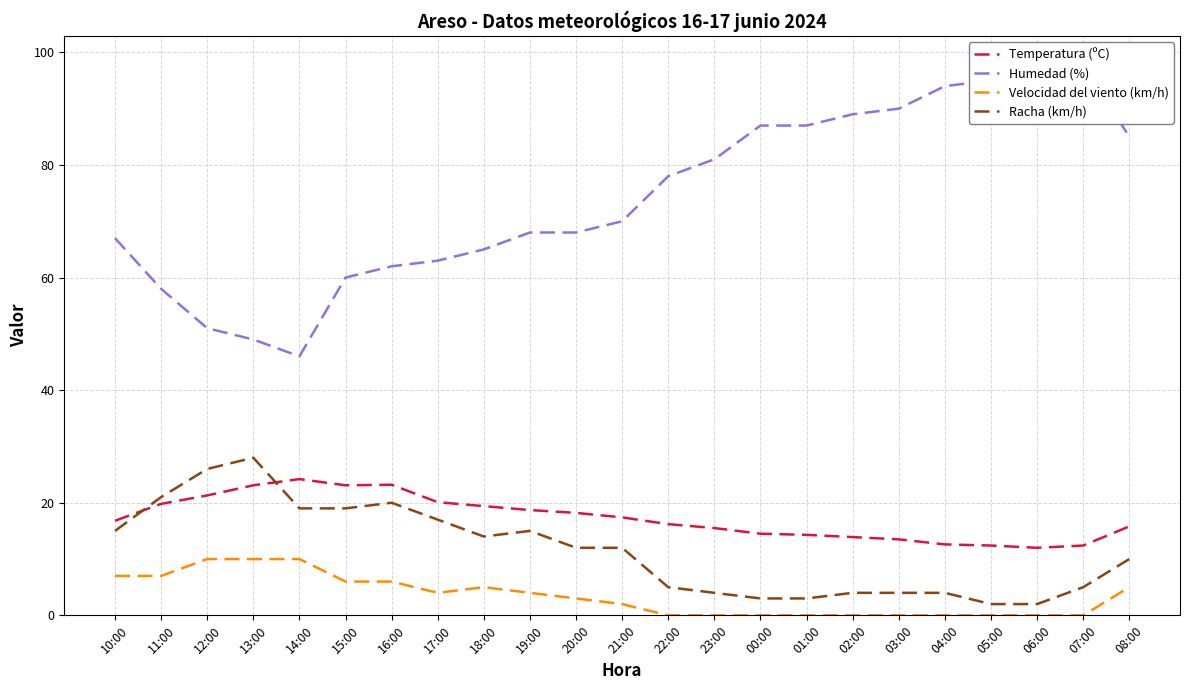

How many lines are shown in the chart?

4